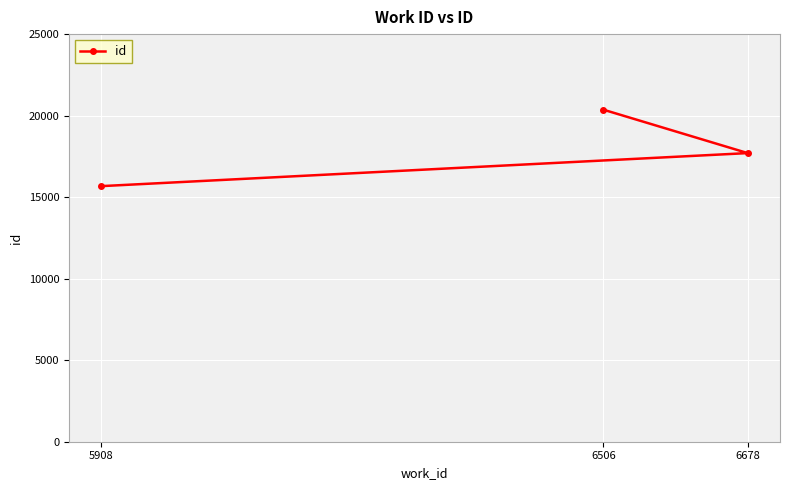

What is the difference between the maximum and minimum values?

4690